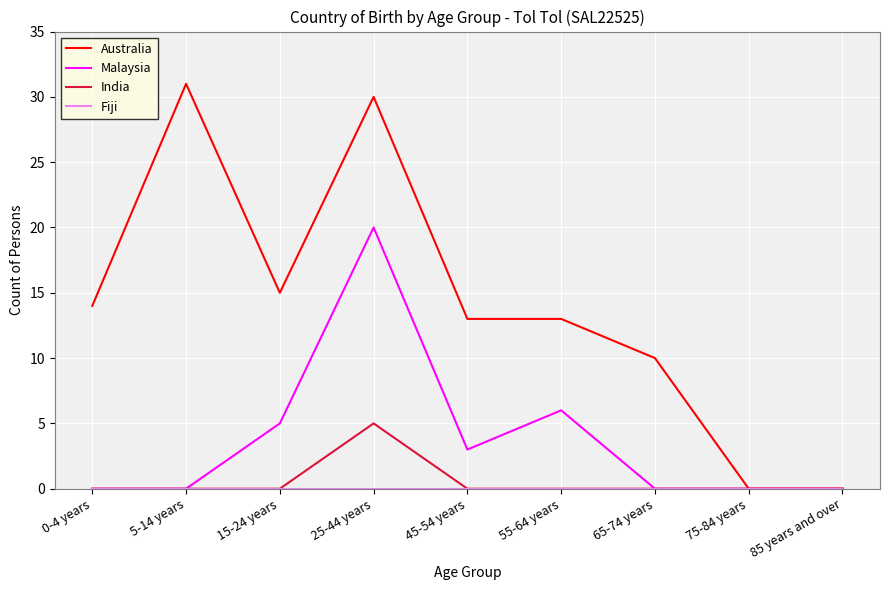

What is the total value across all series at 55-64 years?

19